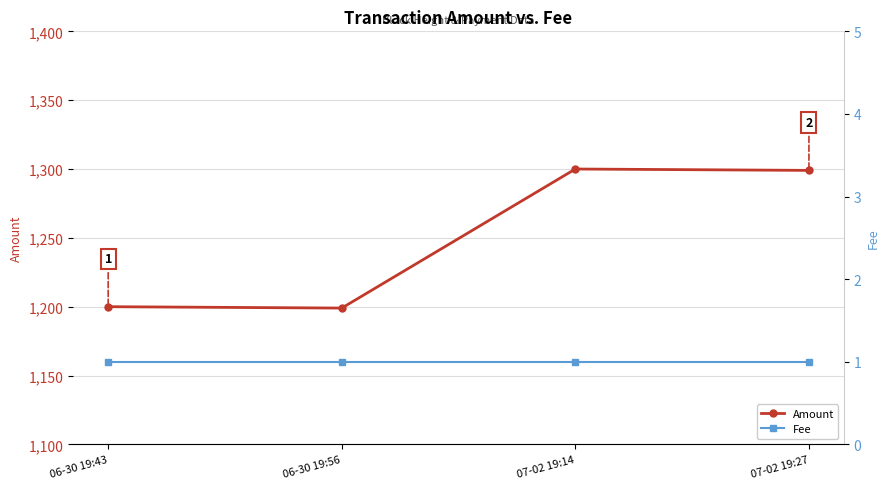

Is this an area chart (filled region under the line)?

No